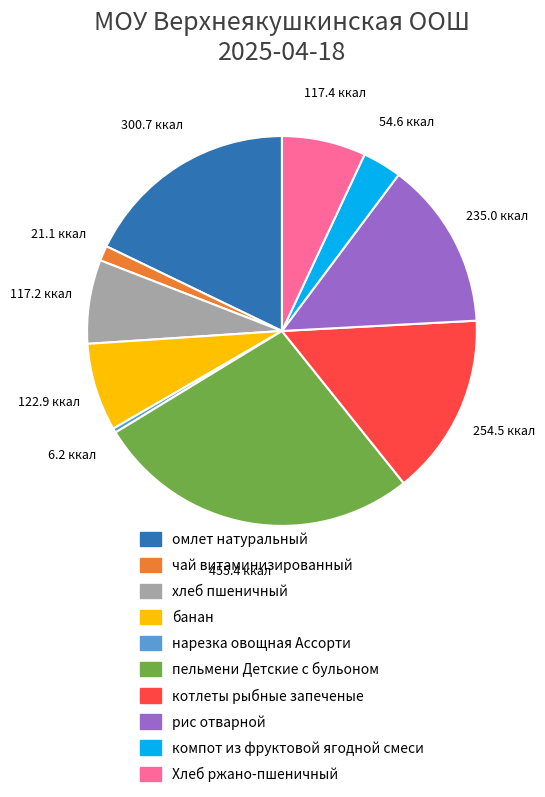

Is there a majority slice in this chart?

No